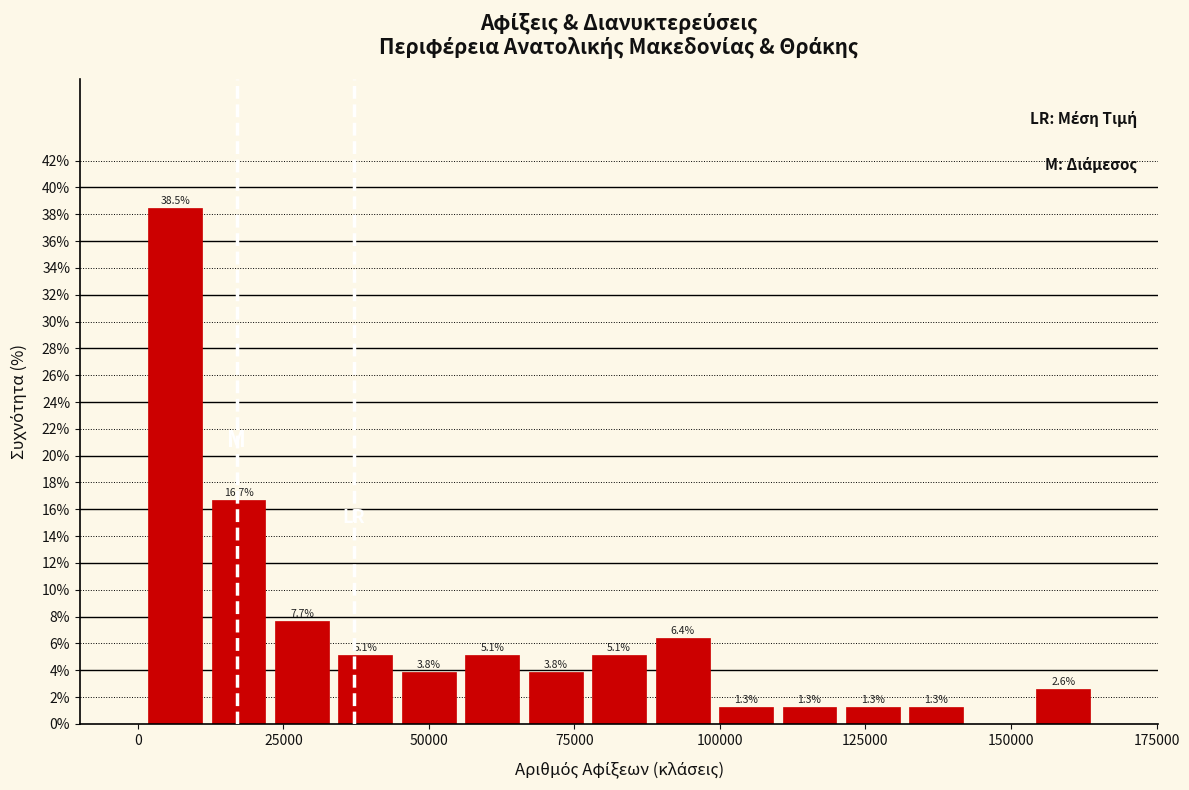

Read against the x-axis, roughly where is the centre of the tallest bar?

5000